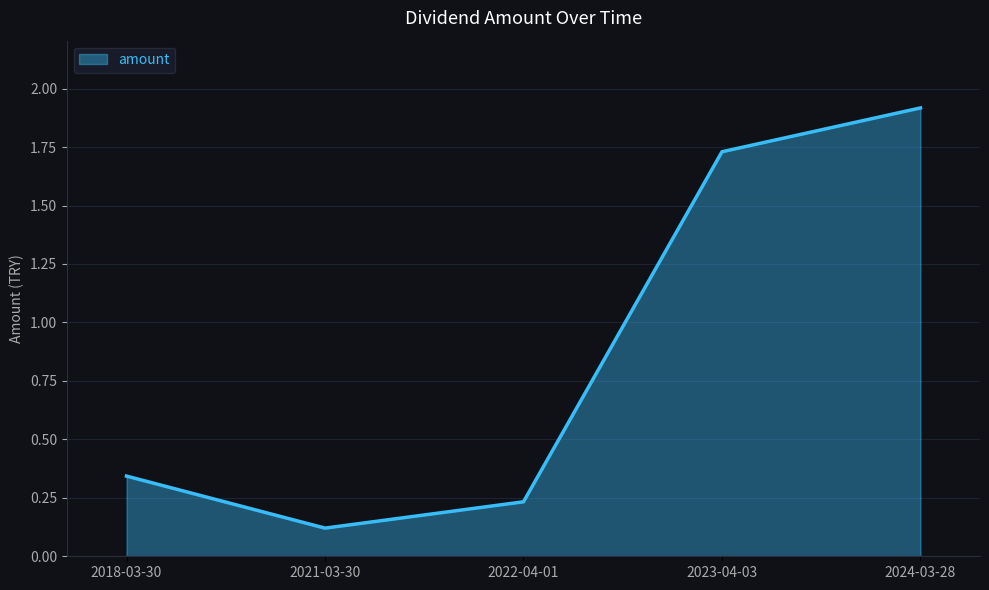

What is the smallest value displayed?

0.1